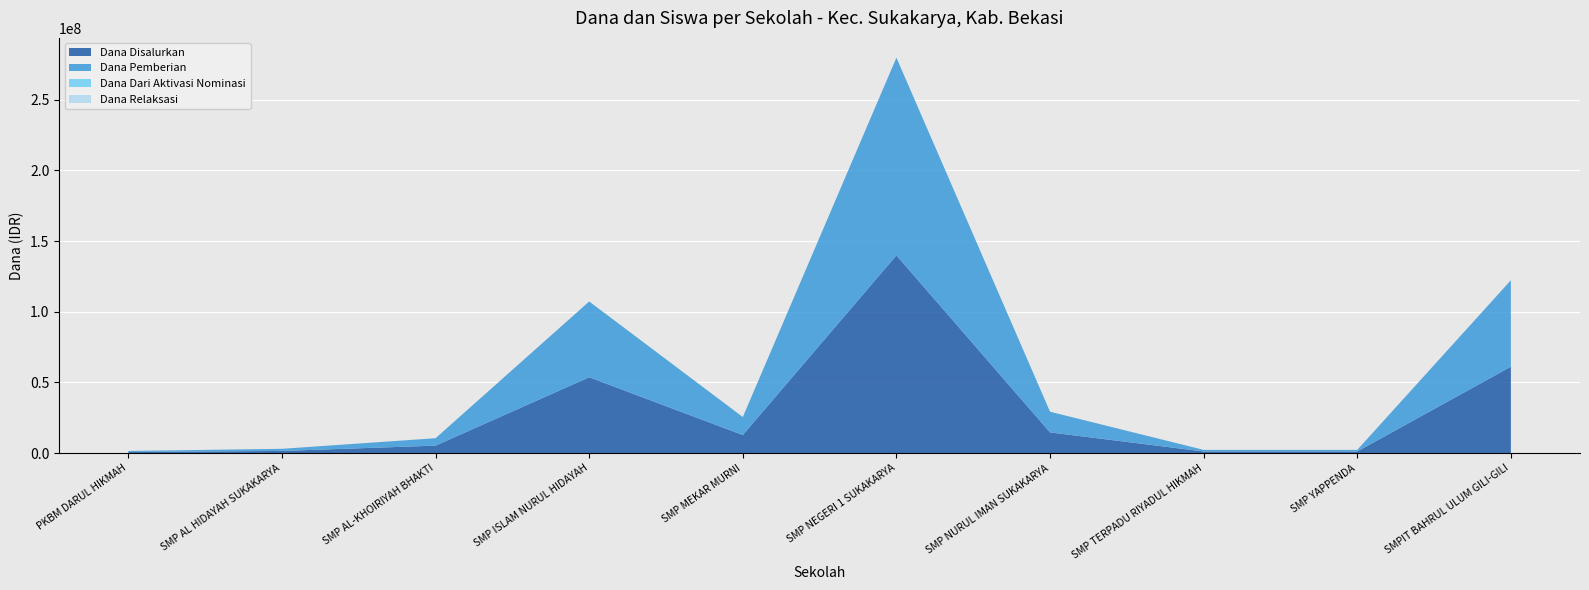

Reading left to right, extract all data points from this chart.

Dana Disalurkan: PKBM DARUL HIKMAH=750000	SMP AL HIDAYAH SUKAKARYA=1500000	SMP AL-KHOIRIYAH BHAKTI=5250000	SMP ISLAM NURUL HIDAYAH=53625000	SMP MEKAR MURNI=12750000	SMP NEGERI 1 SUKAKARYA=139875000	SMP NURUL IMAN SUKAKARYA=14625000	SMP TERPADU RIYADUL HIKMAH=1125000	SMP YAPPENDA=1125000	SMPIT BAHRUL ULUM GILI-GILI=61125000
Dana Pemberian: PKBM DARUL HIKMAH=750000	SMP AL HIDAYAH SUKAKARYA=1500000	SMP AL-KHOIRIYAH BHAKTI=5250000	SMP ISLAM NURUL HIDAYAH=53625000	SMP MEKAR MURNI=12750000	SMP NEGERI 1 SUKAKARYA=139875000	SMP NURUL IMAN SUKAKARYA=14625000	SMP TERPADU RIYADUL HIKMAH=1125000	SMP YAPPENDA=1125000	SMPIT BAHRUL ULUM GILI-GILI=61125000
Dana Dari Aktivasi Nominasi: PKBM DARUL HIKMAH=0	SMP AL HIDAYAH SUKAKARYA=0	SMP AL-KHOIRIYAH BHAKTI=0	SMP ISLAM NURUL HIDAYAH=0	SMP MEKAR MURNI=0	SMP NEGERI 1 SUKAKARYA=0	SMP NURUL IMAN SUKAKARYA=0	SMP TERPADU RIYADUL HIKMAH=0	SMP YAPPENDA=0	SMPIT BAHRUL ULUM GILI-GILI=0
Dana Relaksasi: PKBM DARUL HIKMAH=0	SMP AL HIDAYAH SUKAKARYA=0	SMP AL-KHOIRIYAH BHAKTI=0	SMP ISLAM NURUL HIDAYAH=0	SMP MEKAR MURNI=0	SMP NEGERI 1 SUKAKARYA=0	SMP NURUL IMAN SUKAKARYA=0	SMP TERPADU RIYADUL HIKMAH=0	SMP YAPPENDA=0	SMPIT BAHRUL ULUM GILI-GILI=0
Siswa Disalurkan: PKBM DARUL HIKMAH=1	SMP AL HIDAYAH SUKAKARYA=3	SMP AL-KHOIRIYAH BHAKTI=14	SMP ISLAM NURUL HIDAYAH=84	SMP MEKAR MURNI=34	SMP NEGERI 1 SUKAKARYA=221	SMP NURUL IMAN SUKAKARYA=39	SMP TERPADU RIYADUL HIKMAH=3	SMP YAPPENDA=3	SMPIT BAHRUL ULUM GILI-GILI=100
Siswa Pemberian: PKBM DARUL HIKMAH=1	SMP AL HIDAYAH SUKAKARYA=3	SMP AL-KHOIRIYAH BHAKTI=14	SMP ISLAM NURUL HIDAYAH=84	SMP MEKAR MURNI=34	SMP NEGERI 1 SUKAKARYA=221	SMP NURUL IMAN SUKAKARYA=39	SMP TERPADU RIYADUL HIKMAH=3	SMP YAPPENDA=3	SMPIT BAHRUL ULUM GILI-GILI=100